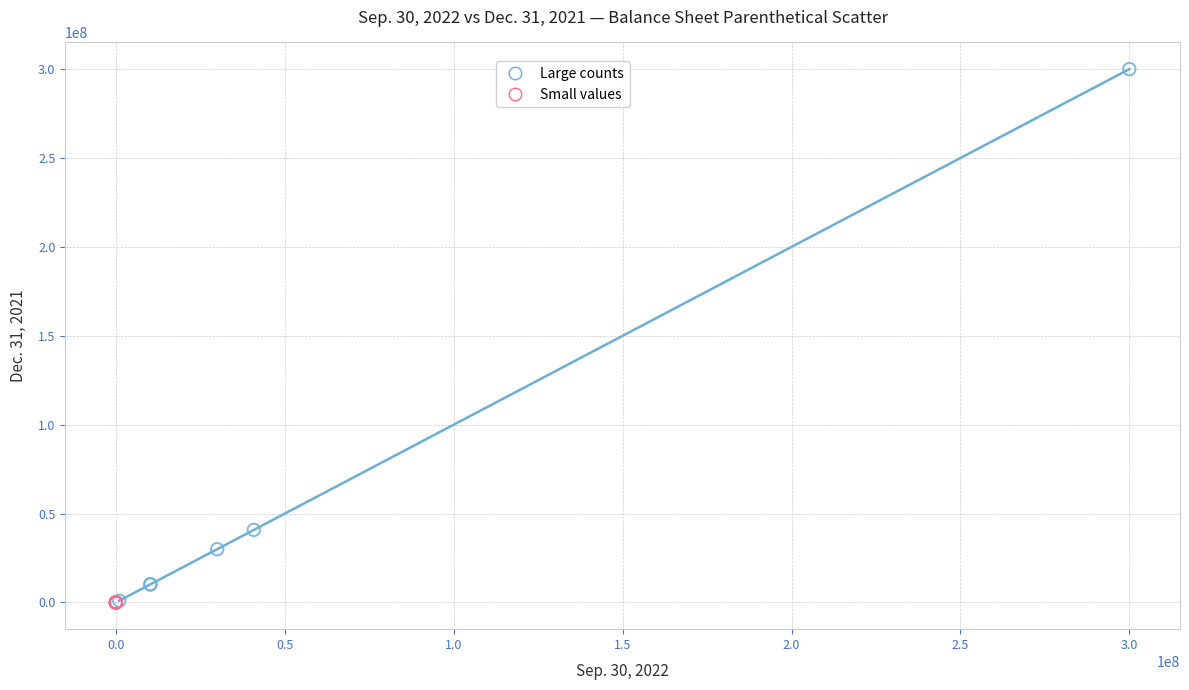

Which series has the widest spread of Y values?

Large counts